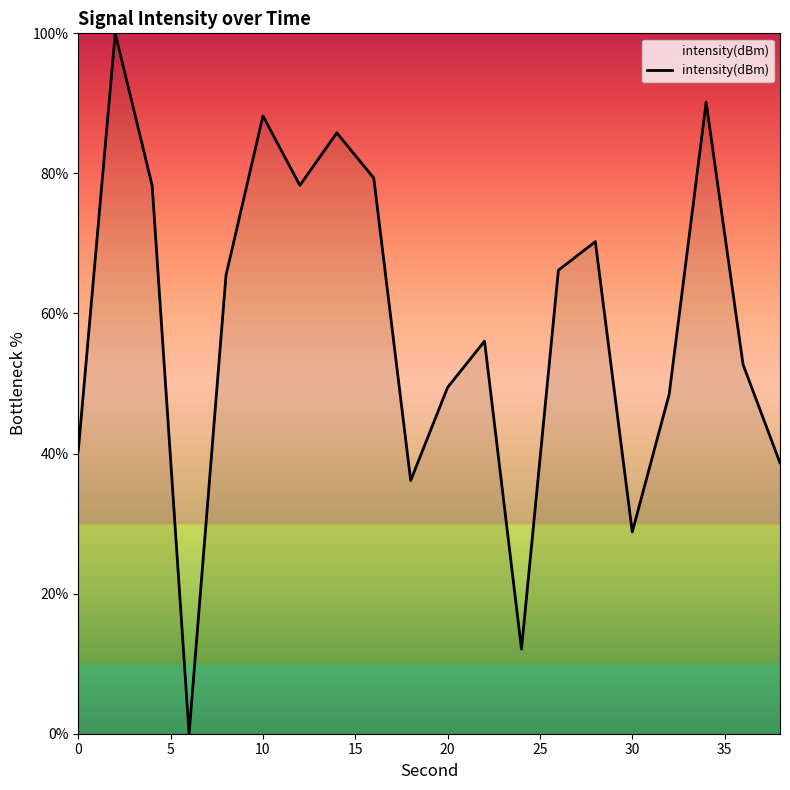

What is the greatest value displayed?

100.0